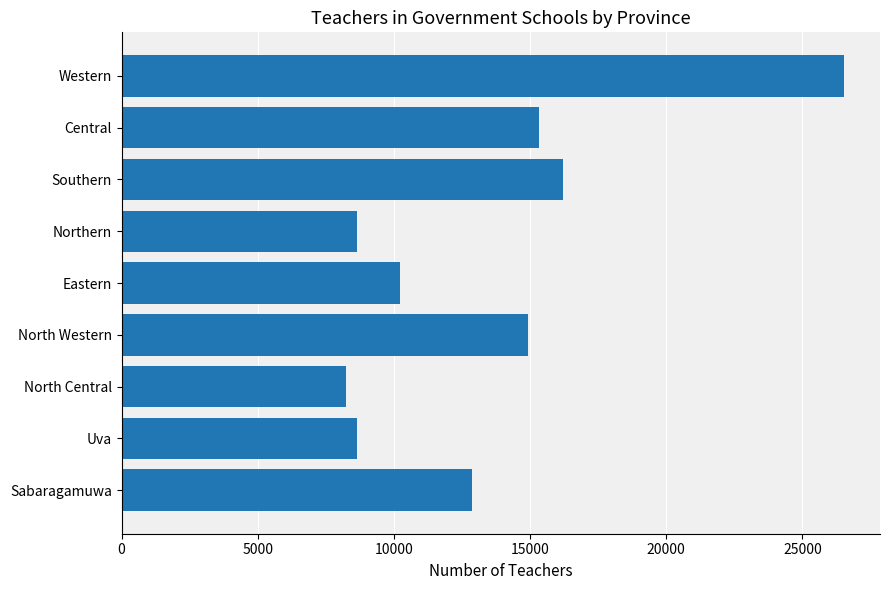

The chart shows a value of 2194 at Uva. True or false?

False